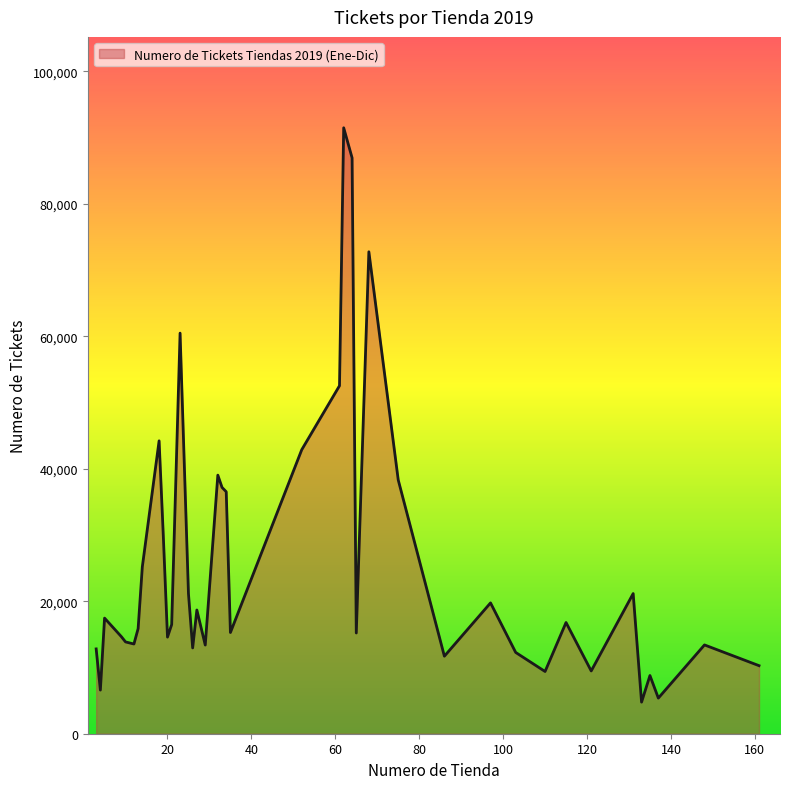

How many categories are shown in the chart?

40